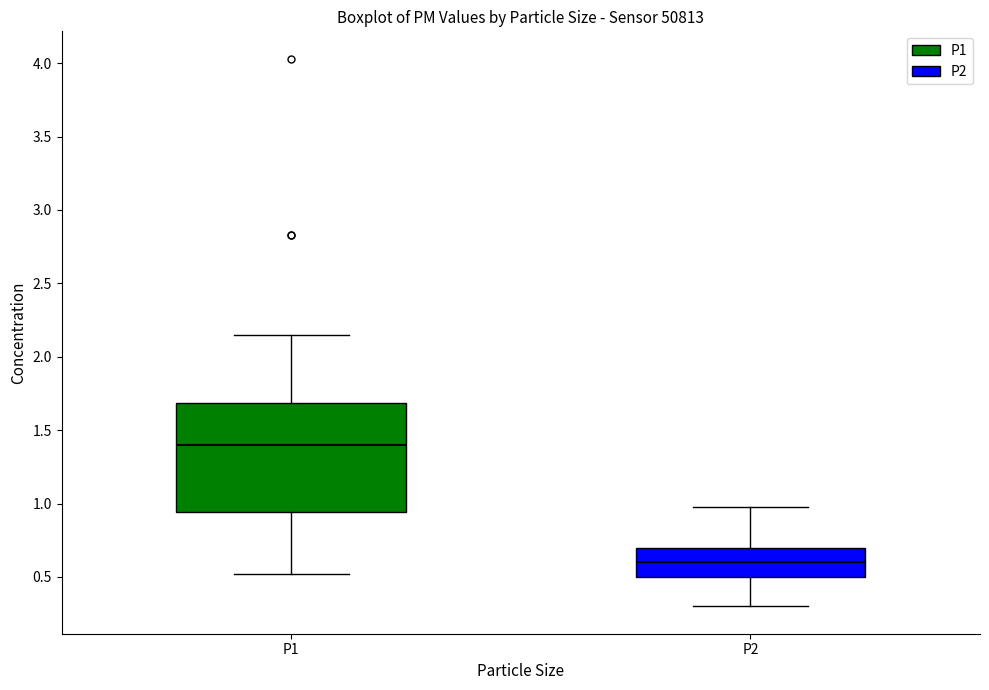

Reading left to right, transcribe this box plot: for each box, give where its median line is, the range the box spans, and where its two whiskers end, as read against the y-axis. The values are not printed on the chart, so give them approximately, as read against the axis.

P1: median 1.40, box 0.95 to 1.70, whiskers 0.50 to 2.15
P2: median 0.60, box 0.50 to 0.70, whiskers 0.30 to 1.00